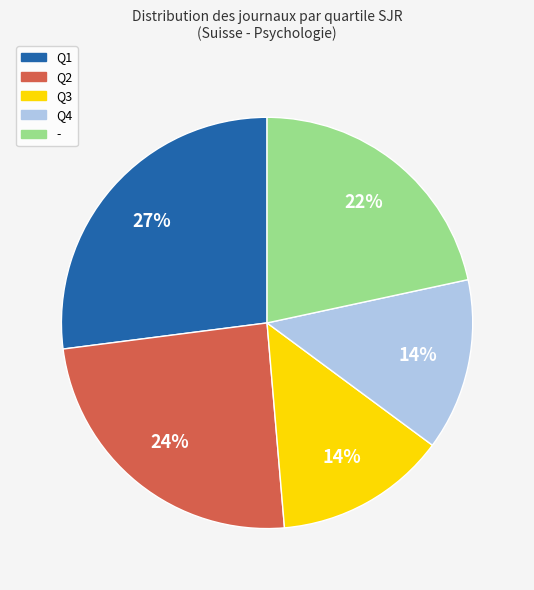

Between Q2 and Q1, which is larger?

Q1